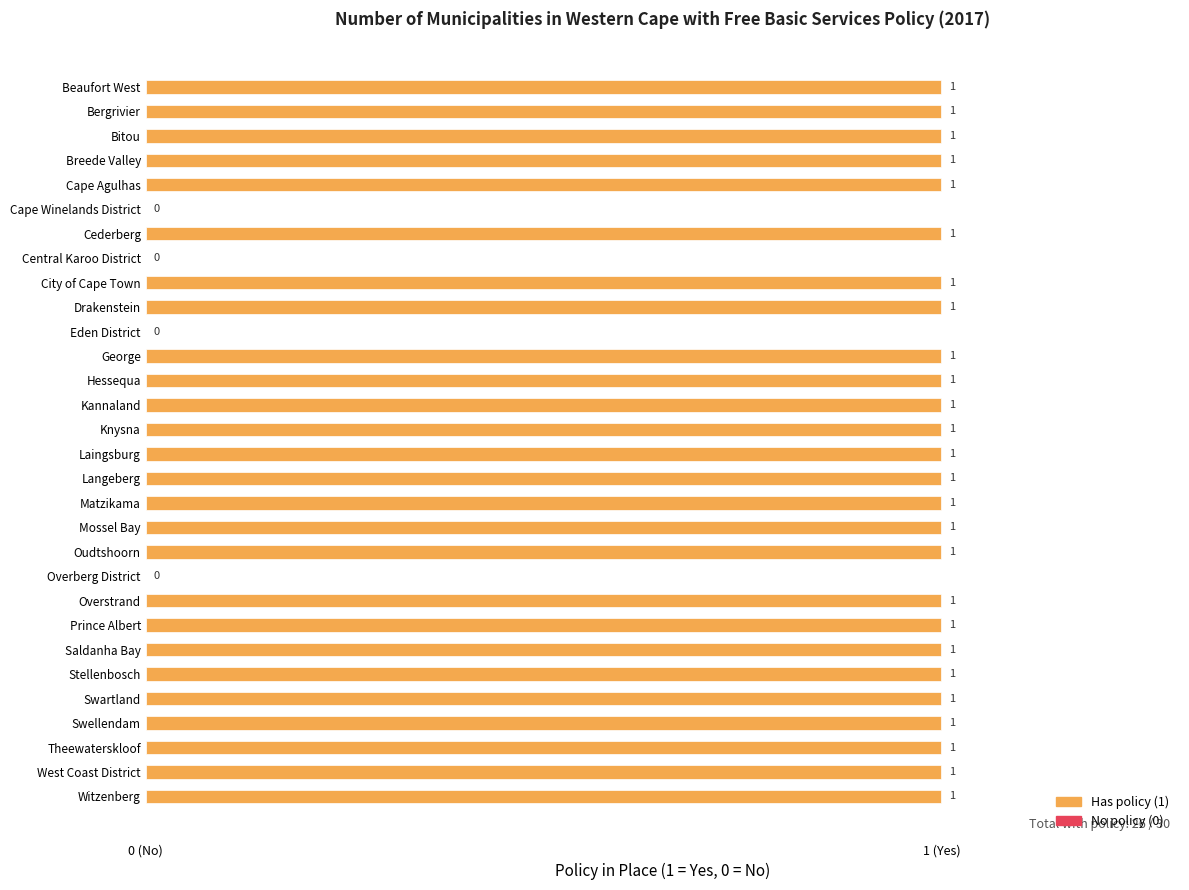

Does the chart contain stacked bars?

No